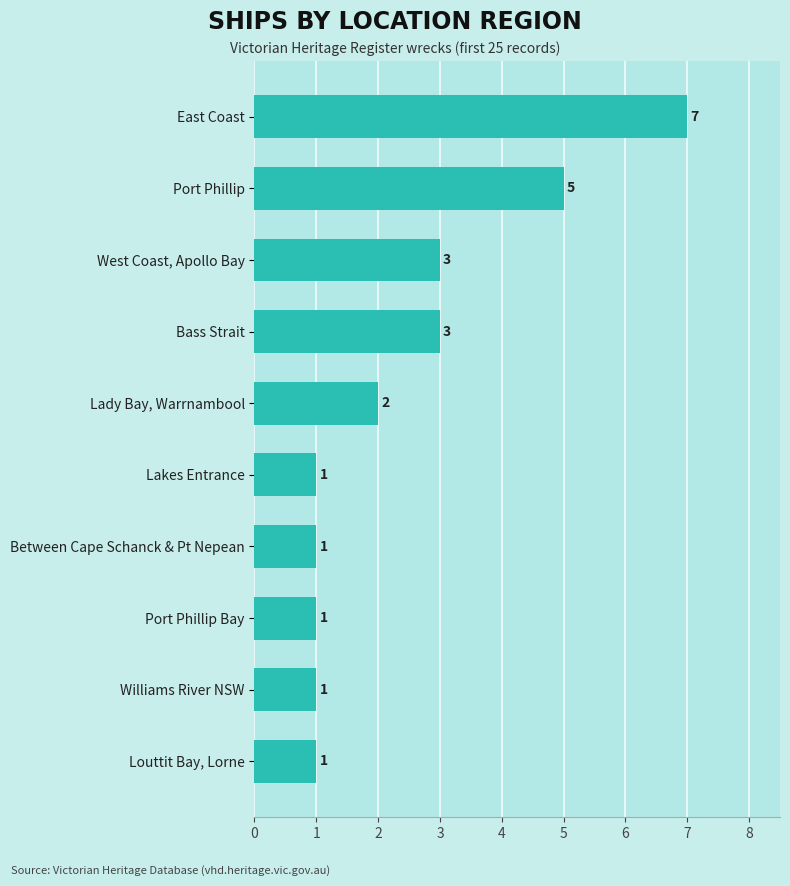

How many data points are less than 2?

5